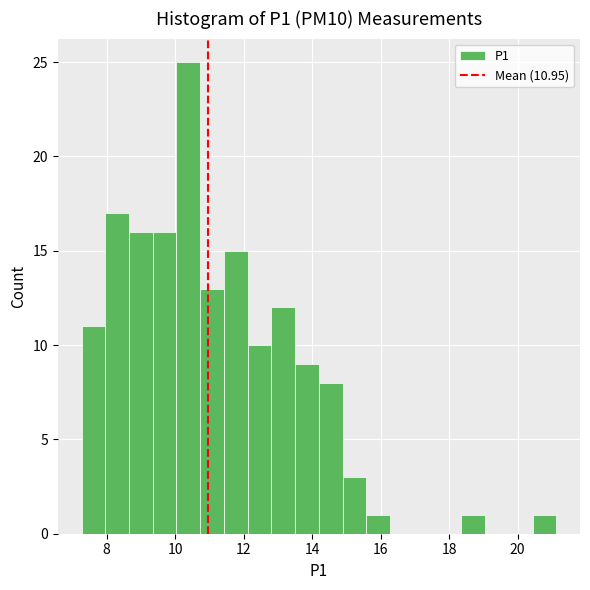

Read against the x-axis, roughly where is the centre of the tallest bar?

10.4